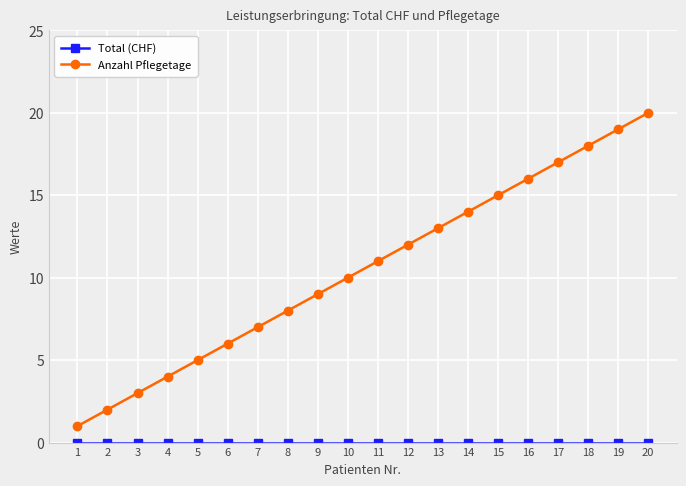

What is the sum of all Anzahl Pflegetage values?

210